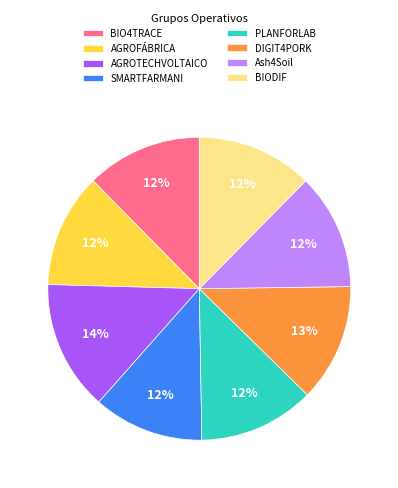

To the nearest percent, what portion does SMARTFARMANI represent?

12%